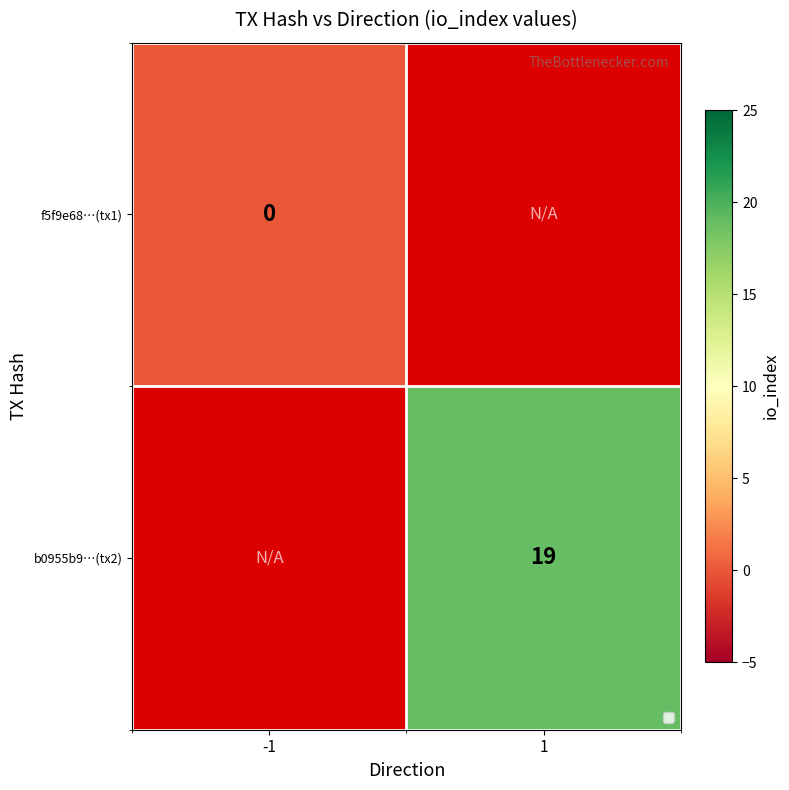

True or false: b0955b9…(tx2) has a value of 19 at 1.

True